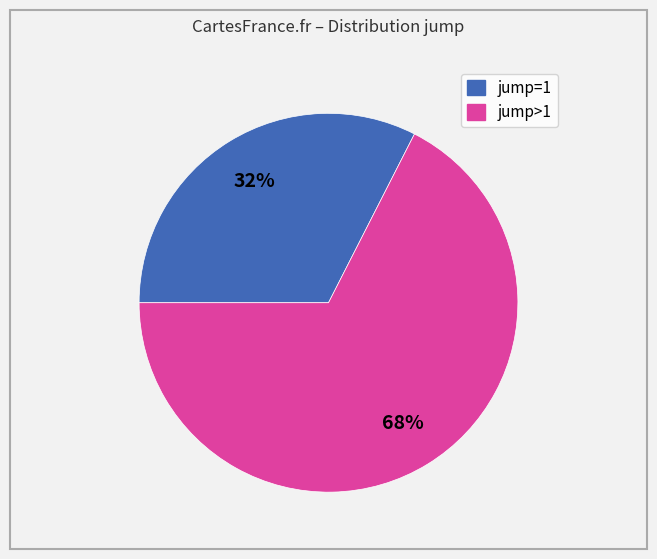

To the nearest percent, what is the average slice percentage?

50%